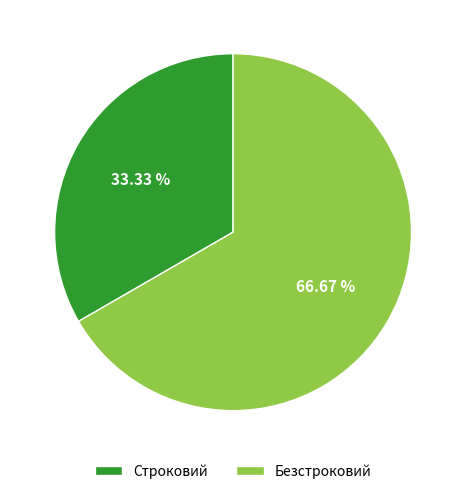

What is the ratio of the value at Безстроковий to the value at Строковий?

2.0